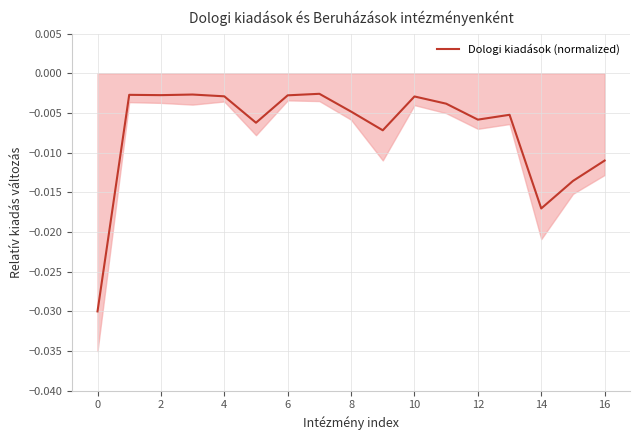

How many interior local valleys (lower than both neighbors) does the data have?

5